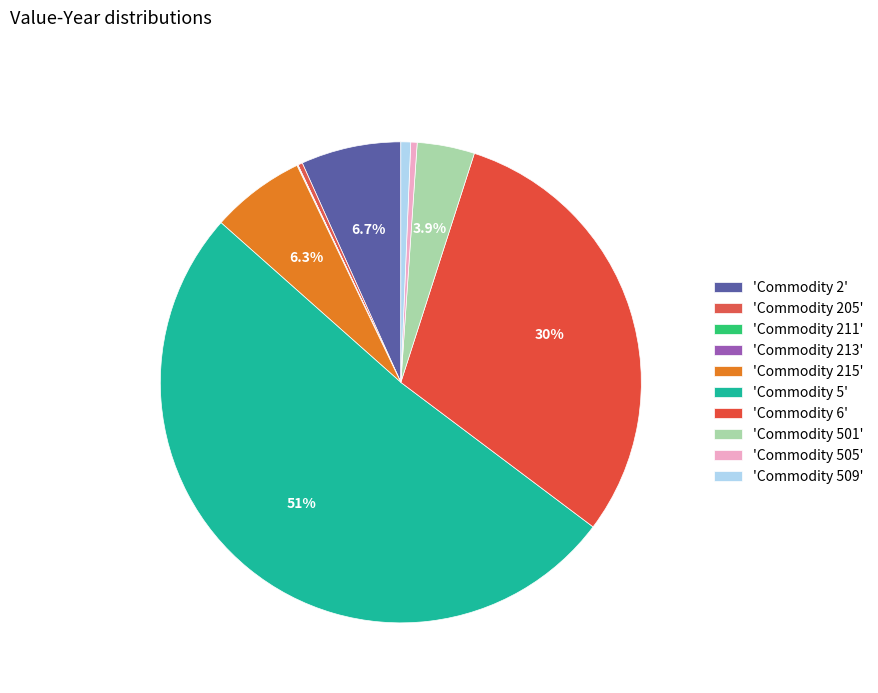

Which slice is the smallest?

Commodity 211